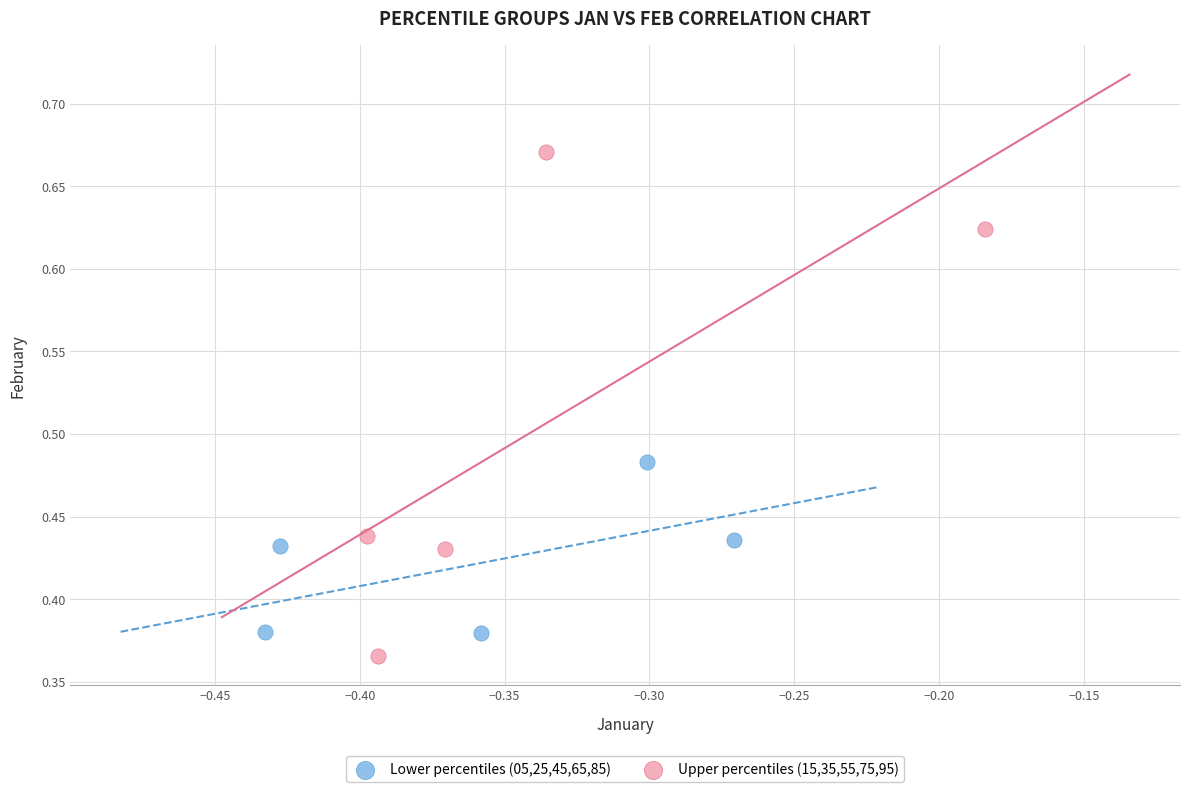

Which series contains the highest Y value?

Upper percentiles (15,35,55,75,95)